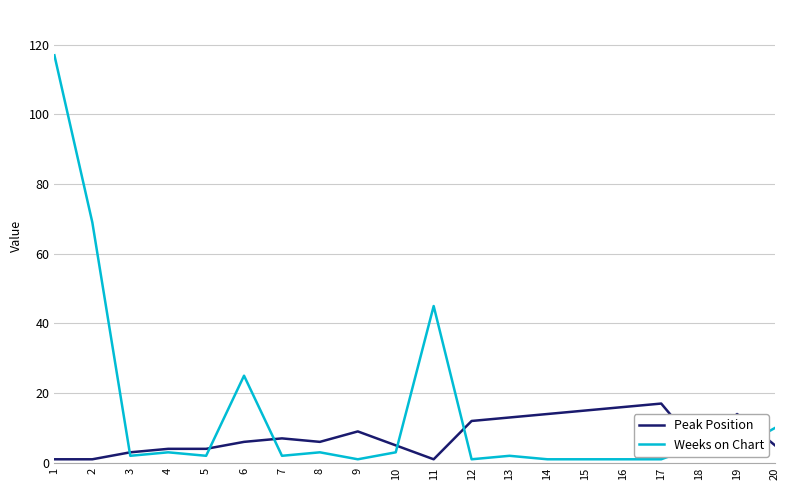

Reading left to right, transcribe all the data shown in this chart.

Peak Position: 1=1	2=1	3=3	4=4	5=4	6=6	7=7	8=6	9=9	10=5	11=1	12=12	13=13	14=14	15=15	16=16	17=17	18=4	19=14	20=5
Weeks on Chart: 1=117	2=69	3=2	4=3	5=2	6=25	7=2	8=3	9=1	10=3	11=45	12=1	13=2	14=1	15=1	16=1	17=1	18=5	19=4	20=10